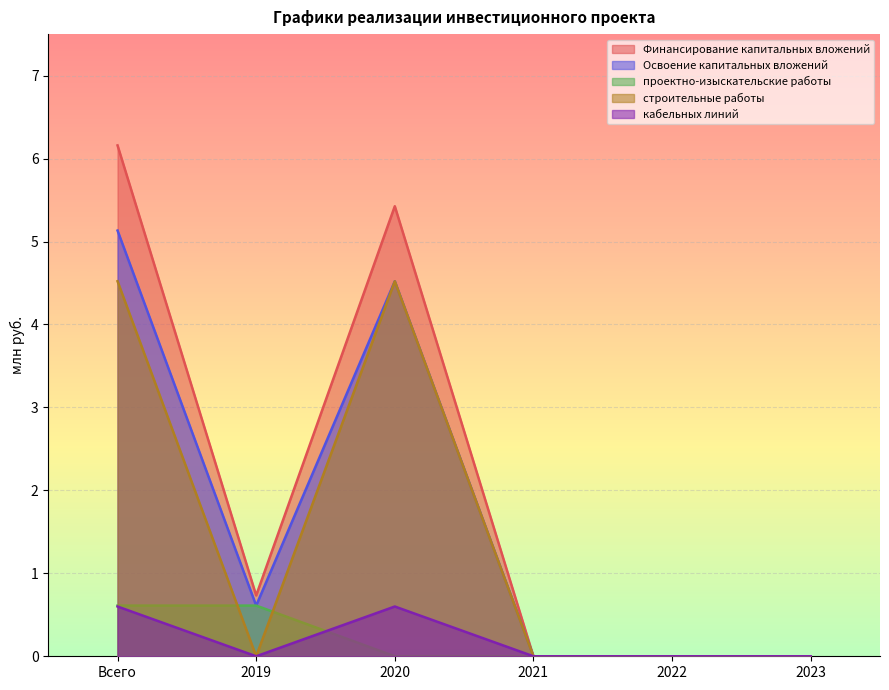

At which category is the sum across all series the highest?

Всего